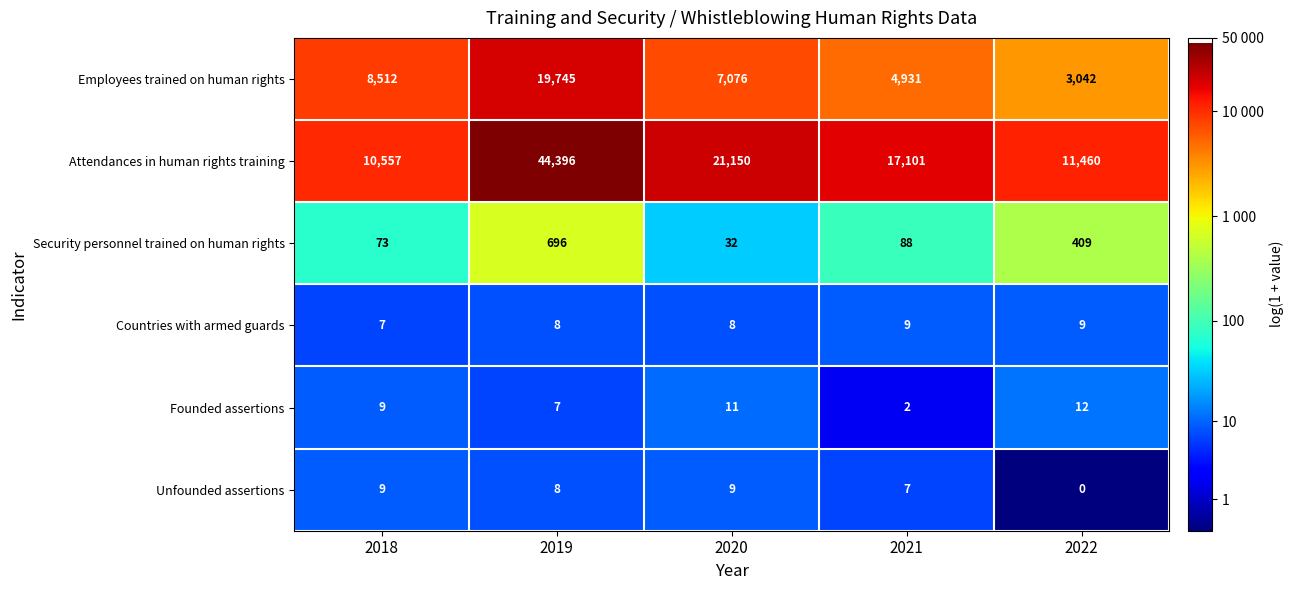

What is the sum of all Employees trained on human rights values?

43306